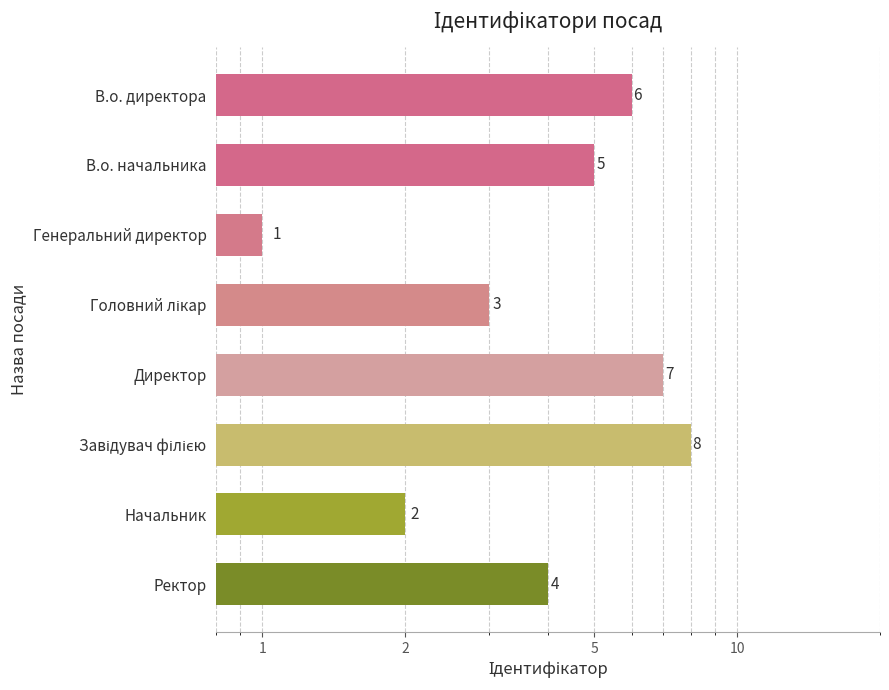

How many bars are there in total?

8